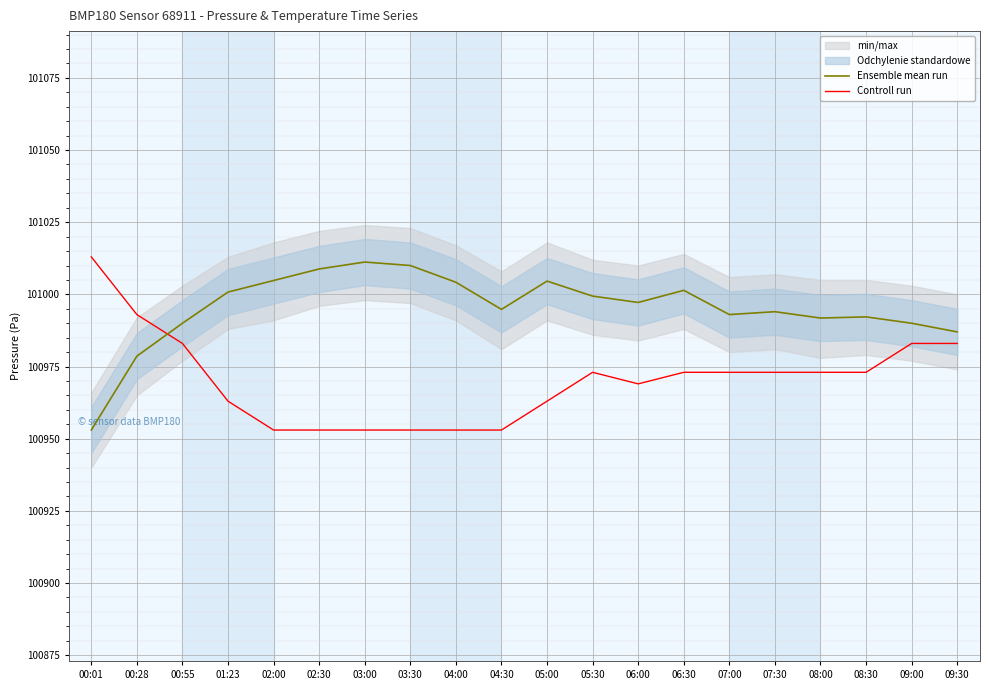

The value of Controll run at 05:00 is 38126.9. True or false?

False